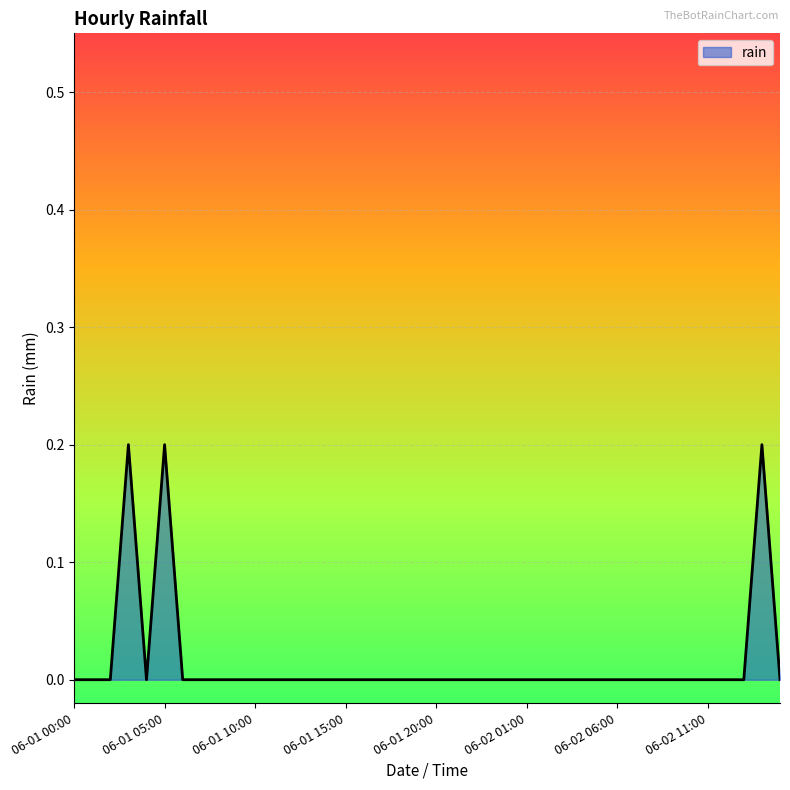

Does the chart display data point markers on the line(s)?

No